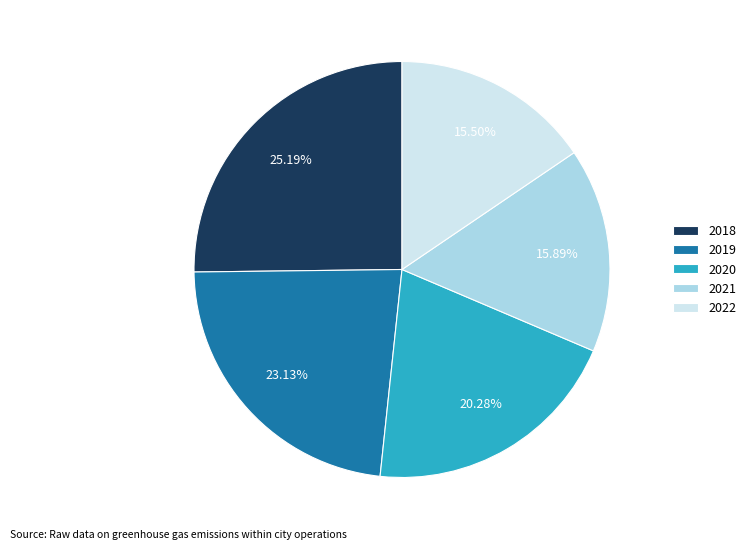

Count the number of slices in the pie.

5